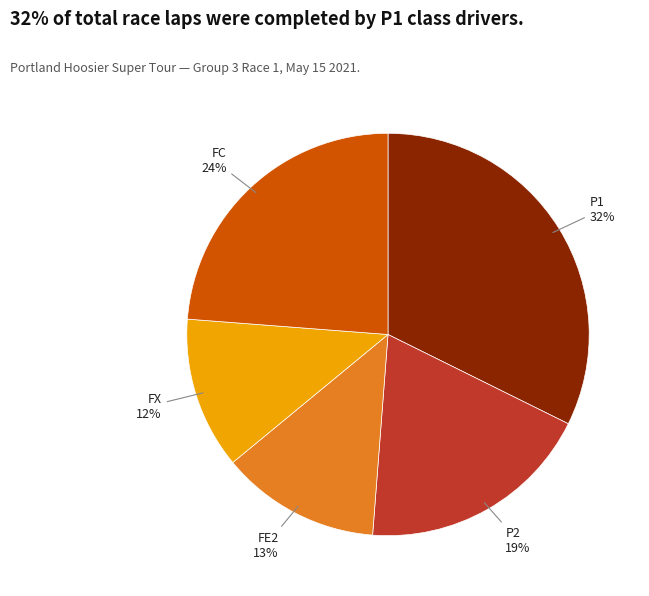

True or false: P2 accounts for 32% of the total.

False